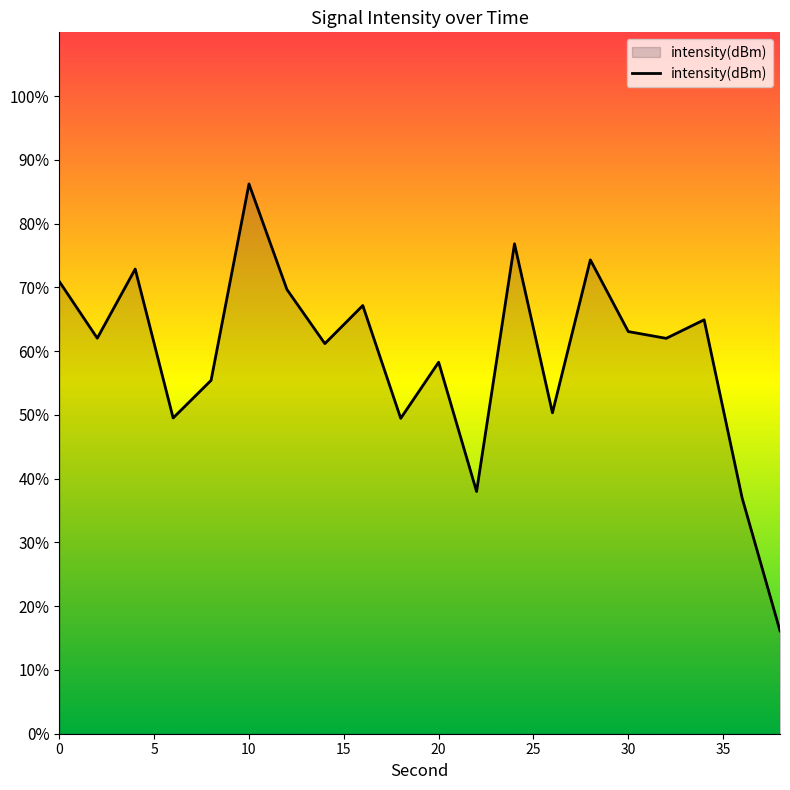

What is the minimum value shown in the chart?

16.1